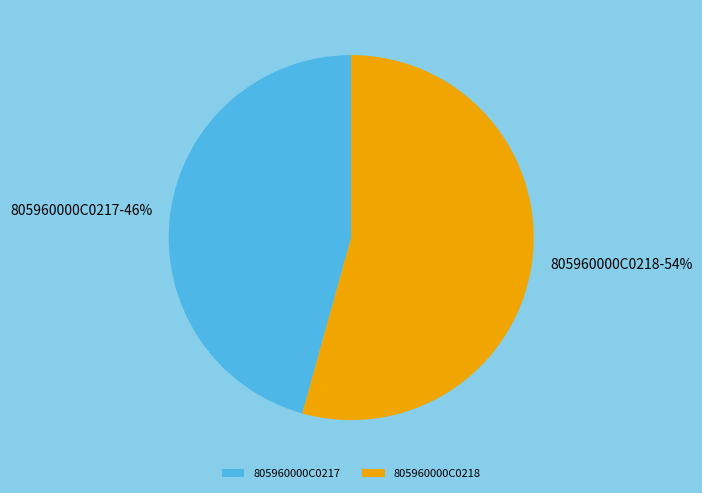

Which category has the biggest portion of the pie?

805960000C0218